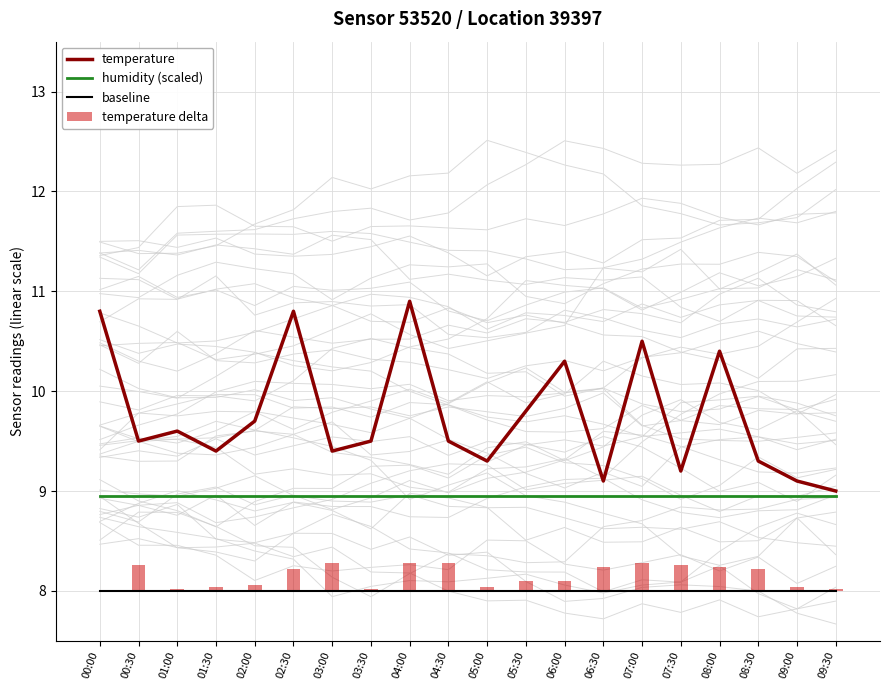

How many values in temperature delta are above zero?

19